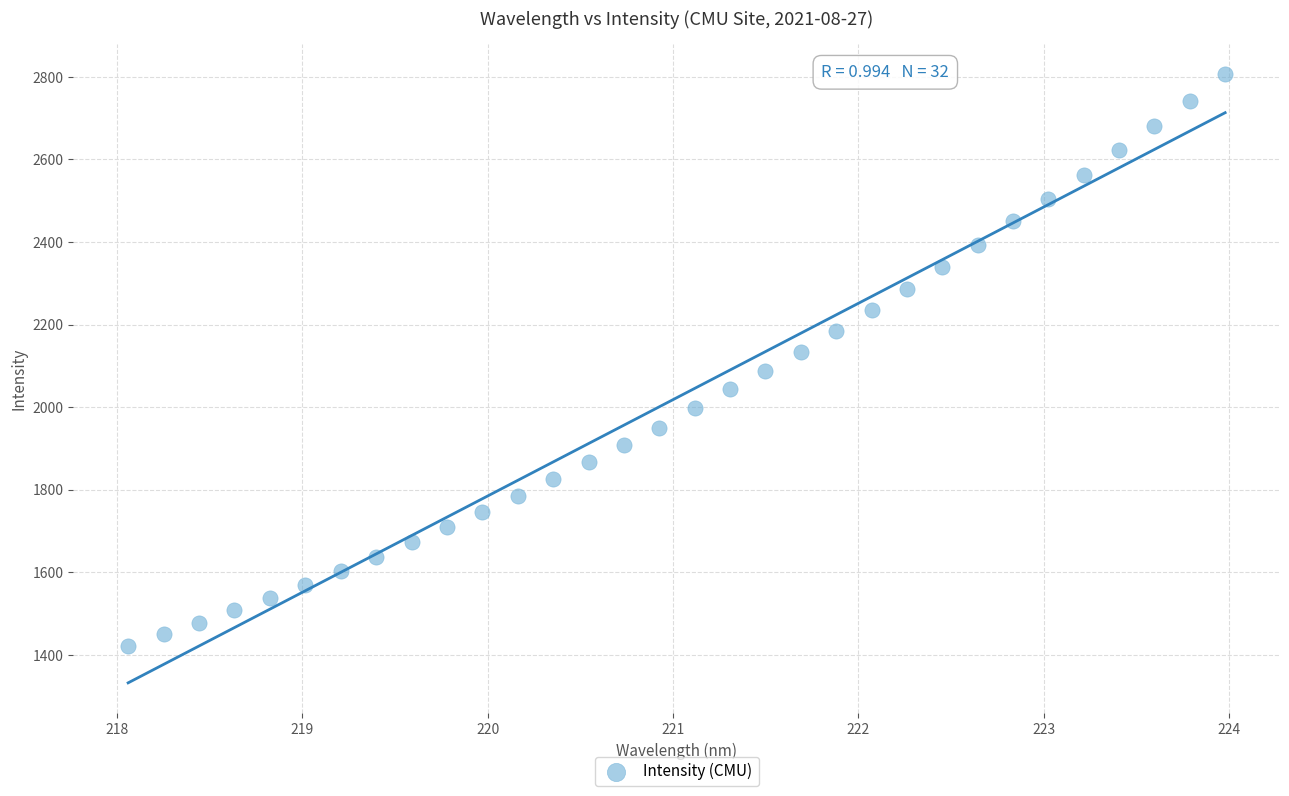

What is the range of Y values (max minus min)?

1386.8